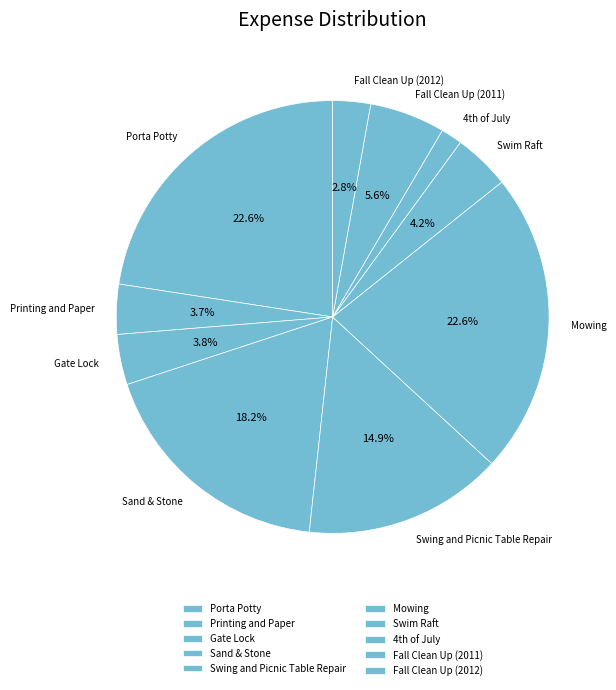

To the nearest percent, what is the difference between the largest and smallest slice percentages?

21%